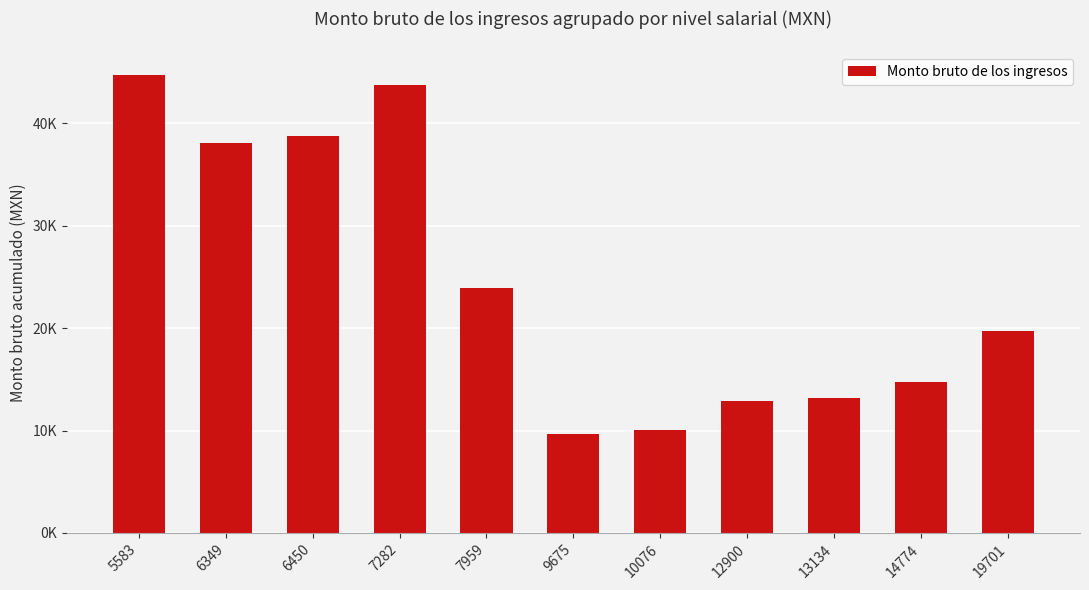

Approximately how many times larger is the value at 12900 compared to 9675?

1.3